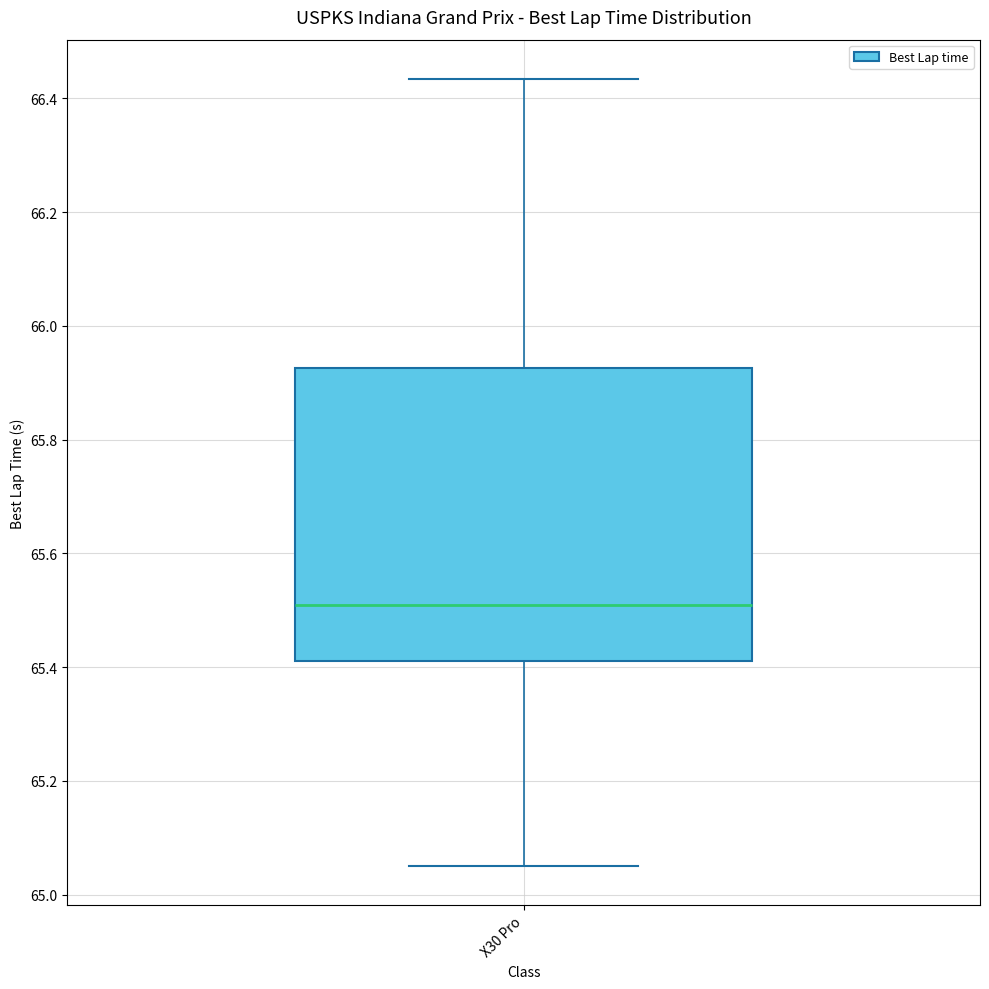

Read this box plot against the y-axis: the position of the median line, the range covered by the box, and the ends of both whiskers. The values are not printed on the chart, so give them approximately, as read against the axis.

median 65.50, box 65.42 to 65.92, whiskers 65.06 to 66.44